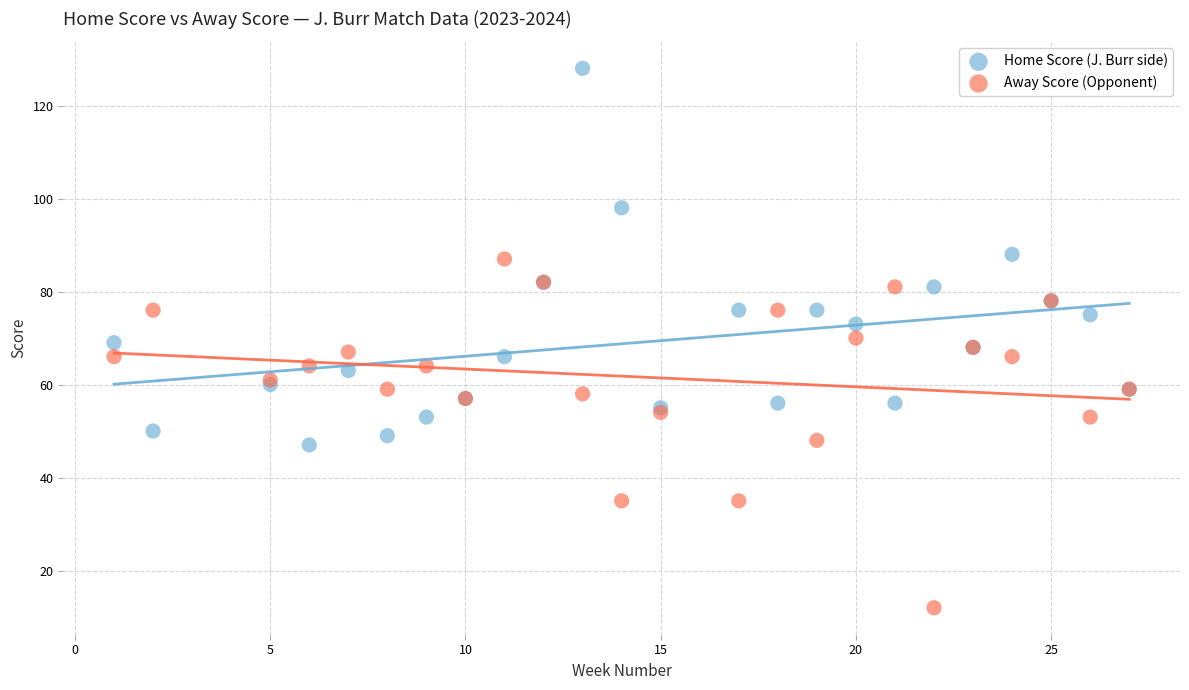

Which series has the widest spread of Y values?

Home Score (J. Burr side)